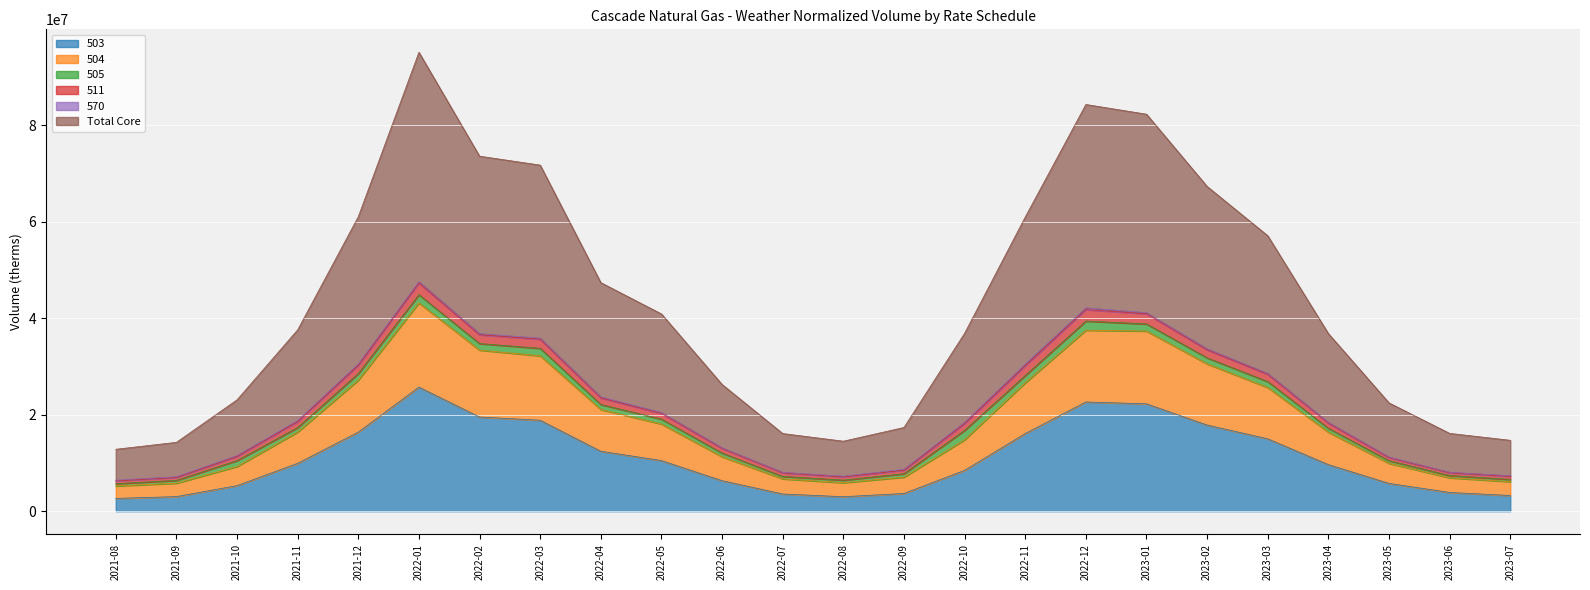

Which category has the highest value across all series?

2022-01